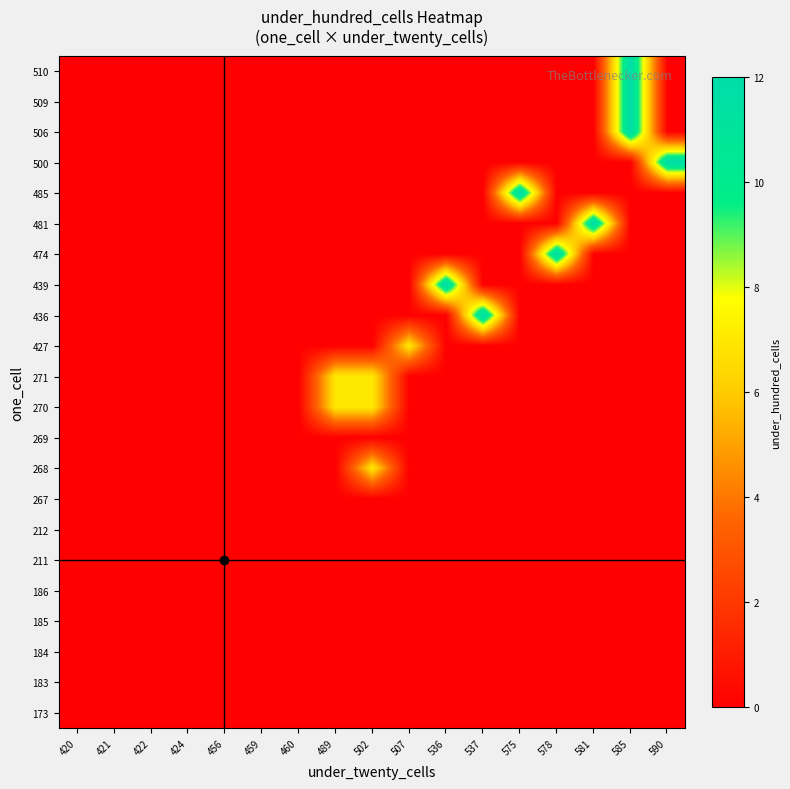

Reading left to right, what are all the values shown in this chart?

173: 420=0	421=0	422=0	424=0	456=0	459=0	460=0	489=0	502=0	507=0	536=0	537=0	575=0	578=0	581=0	585=0	590=0
183: 420=0	421=0	422=0	424=0	456=0	459=0	460=0	489=0	502=0	507=0	536=0	537=0	575=0	578=0	581=0	585=0	590=0
184: 420=0	421=0	422=0	424=0	456=0	459=0	460=0	489=0	502=0	507=0	536=0	537=0	575=0	578=0	581=0	585=0	590=0
185: 420=0	421=0	422=0	424=0	456=0	459=0	460=0	489=0	502=0	507=0	536=0	537=0	575=0	578=0	581=0	585=0	590=0
186: 420=0	421=0	422=0	424=0	456=0	459=0	460=0	489=0	502=0	507=0	536=0	537=0	575=0	578=0	581=0	585=0	590=0
211: 420=0	421=0	422=0	424=0	456=0	459=0	460=0	489=0	502=0	507=0	536=0	537=0	575=0	578=0	581=0	585=0	590=0
212: 420=0	421=0	422=0	424=0	456=0	459=0	460=0	489=0	502=0	507=0	536=0	537=0	575=0	578=0	581=0	585=0	590=0
267: 420=0	421=0	422=0	424=0	456=0	459=0	460=0	489=0	502=0	507=0	536=0	537=0	575=0	578=0	581=0	585=0	590=0
268: 420=0	421=0	422=0	424=0	456=0	459=0	460=0	489=0	502=7	507=0	536=0	537=0	575=0	578=0	581=0	585=0	590=0
269: 420=0	421=0	422=0	424=0	456=0	459=0	460=0	489=0	502=0	507=0	536=0	537=0	575=0	578=0	581=0	585=0	590=0
270: 420=0	421=0	422=0	424=0	456=0	459=0	460=0	489=7	502=7	507=0	536=0	537=0	575=0	578=0	581=0	585=0	590=0
271: 420=0	421=0	422=0	424=0	456=0	459=0	460=0	489=7	502=7	507=0	536=0	537=0	575=0	578=0	581=0	585=0	590=0
427: 420=0	421=0	422=0	424=0	456=0	459=0	460=0	489=0	502=0	507=7	536=0	537=0	575=0	578=0	581=0	585=0	590=0
436: 420=0	421=0	422=0	424=0	456=0	459=0	460=0	489=0	502=0	507=0	536=0	537=12	575=0	578=0	581=0	585=0	590=0
439: 420=0	421=0	422=0	424=0	456=0	459=0	460=0	489=0	502=0	507=0	536=12	537=0	575=0	578=0	581=0	585=0	590=0
474: 420=0	421=0	422=0	424=0	456=0	459=0	460=0	489=0	502=0	507=0	536=0	537=0	575=0	578=12	581=0	585=0	590=0
481: 420=0	421=0	422=0	424=0	456=0	459=0	460=0	489=0	502=0	507=0	536=0	537=0	575=0	578=0	581=12	585=0	590=0
485: 420=0	421=0	422=0	424=0	456=0	459=0	460=0	489=0	502=0	507=0	536=0	537=0	575=12	578=0	581=0	585=0	590=0
500: 420=0	421=0	422=0	424=0	456=0	459=0	460=0	489=0	502=0	507=0	536=0	537=0	575=0	578=0	581=0	585=0	590=12
506: 420=0	421=0	422=0	424=0	456=0	459=0	460=0	489=0	502=0	507=0	536=0	537=0	575=0	578=0	581=0	585=12	590=0
509: 420=0	421=0	422=0	424=0	456=0	459=0	460=0	489=0	502=0	507=0	536=0	537=0	575=0	578=0	581=0	585=12	590=0
510: 420=0	421=0	422=0	424=0	456=0	459=0	460=0	489=0	502=0	507=0	536=0	537=0	575=0	578=0	581=0	585=12	590=0